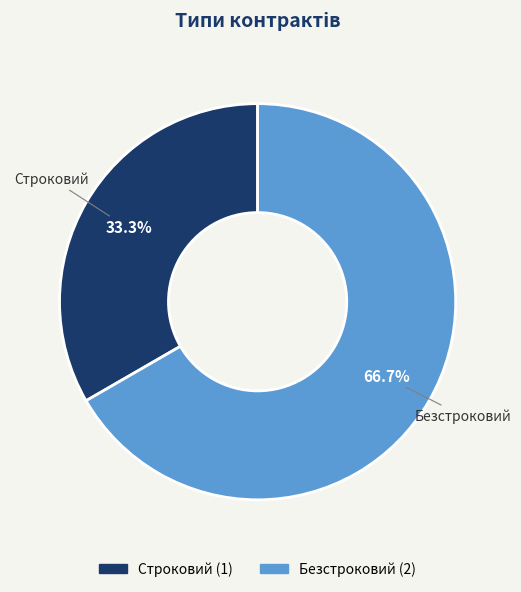

To the nearest percent, what is the difference between the largest and smallest slice percentages?

33%